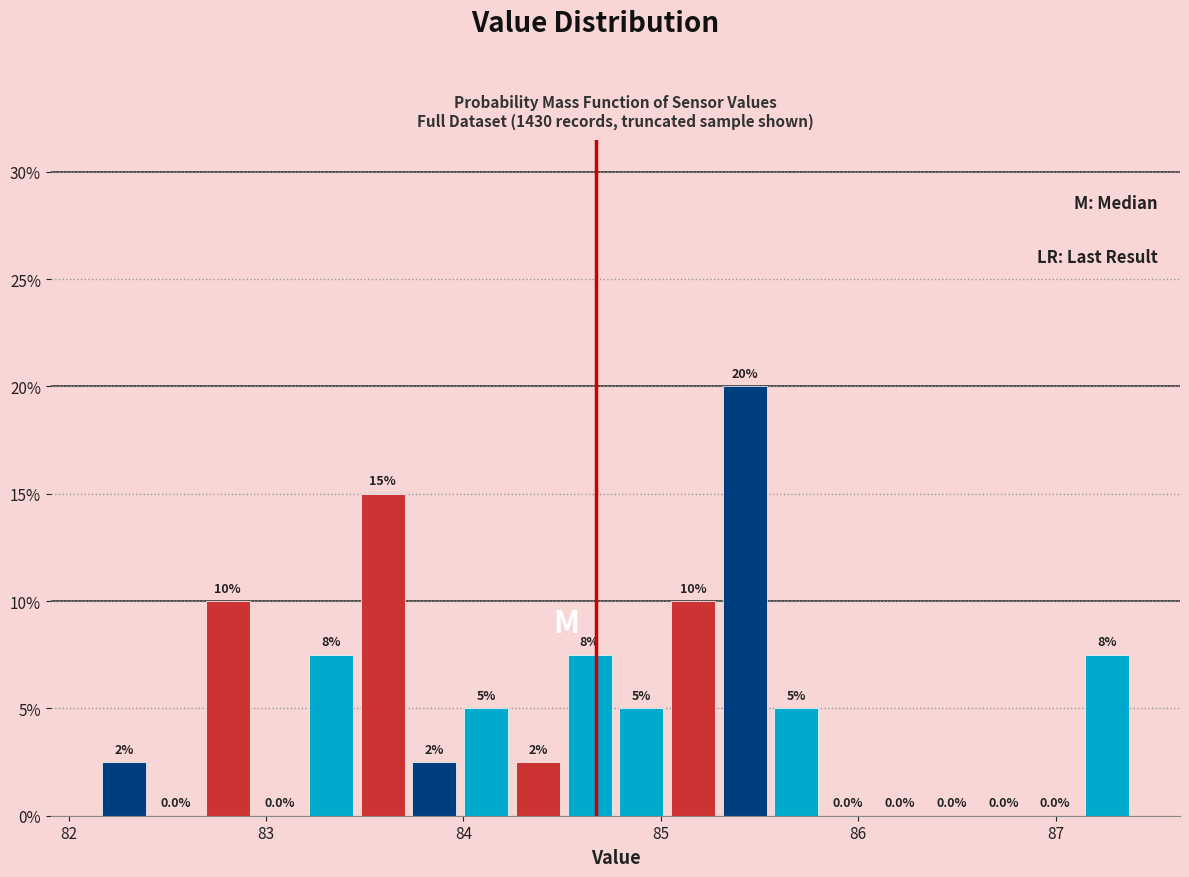

Around what value on the x-axis is the tallest bar? Give the approximate position of its centre, as read against the axis.

85.4